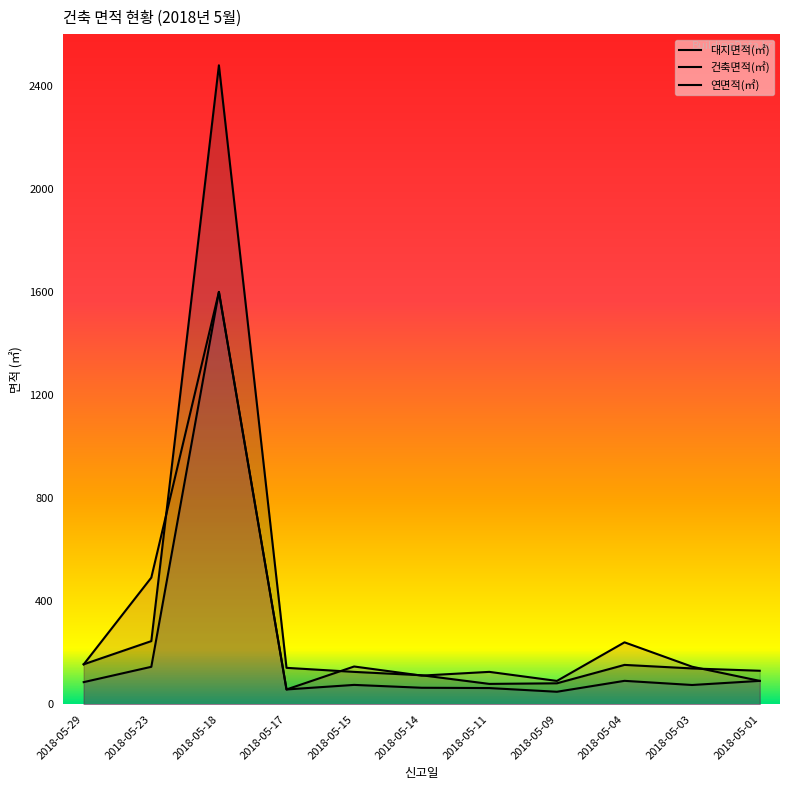

At which category does the chart reach its minimum across all series?

2018-05-09